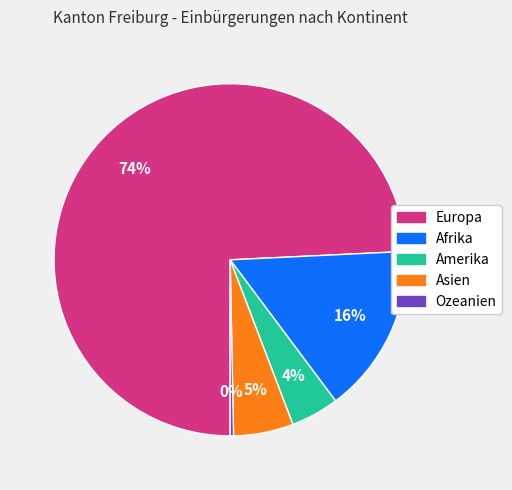

To the nearest percent, what is the difference between the Amerika and Ozeanien slice percentages?

4%